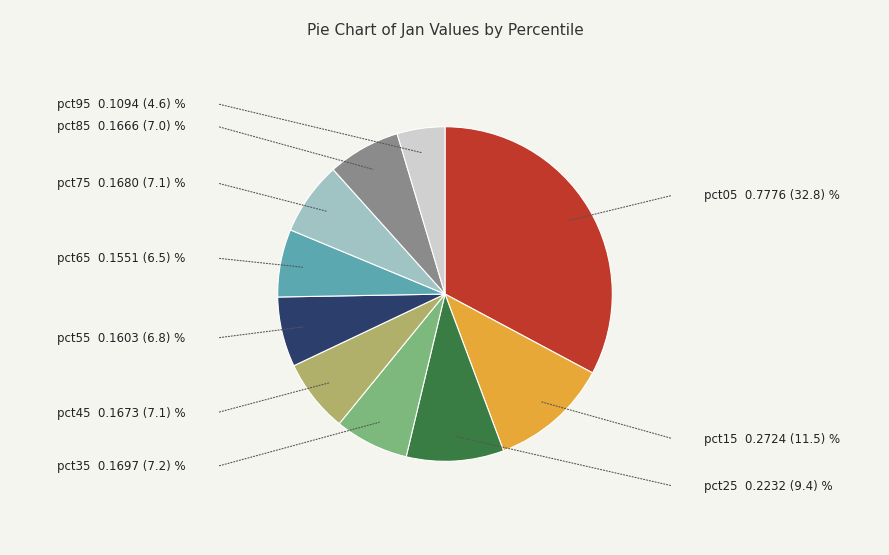

Do pct85 and pct35 together represent more than half of the pie?

No